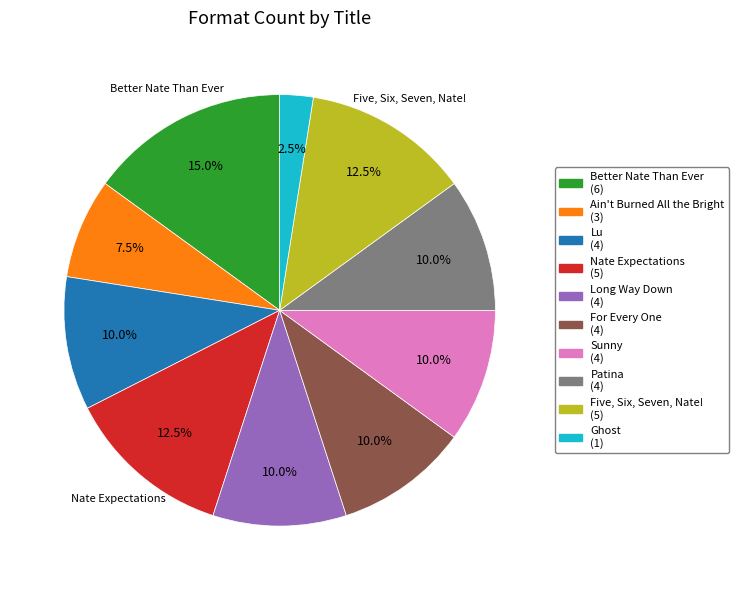

Count the number of slices in the pie.

10